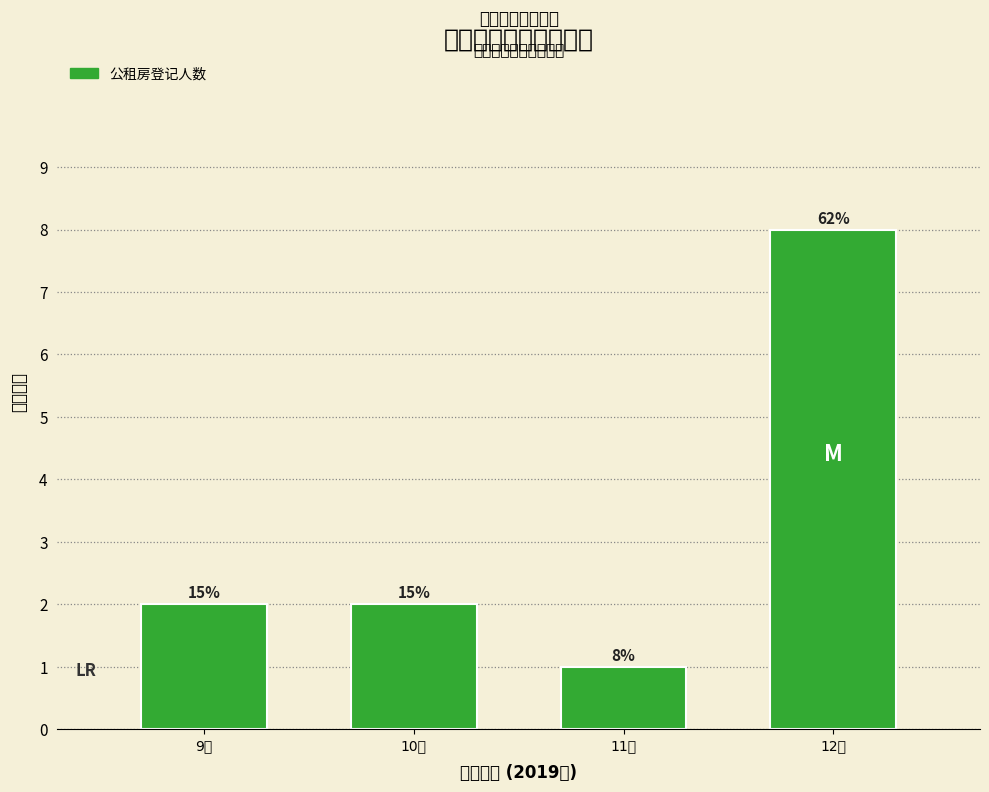

How many bars are there in total?

4